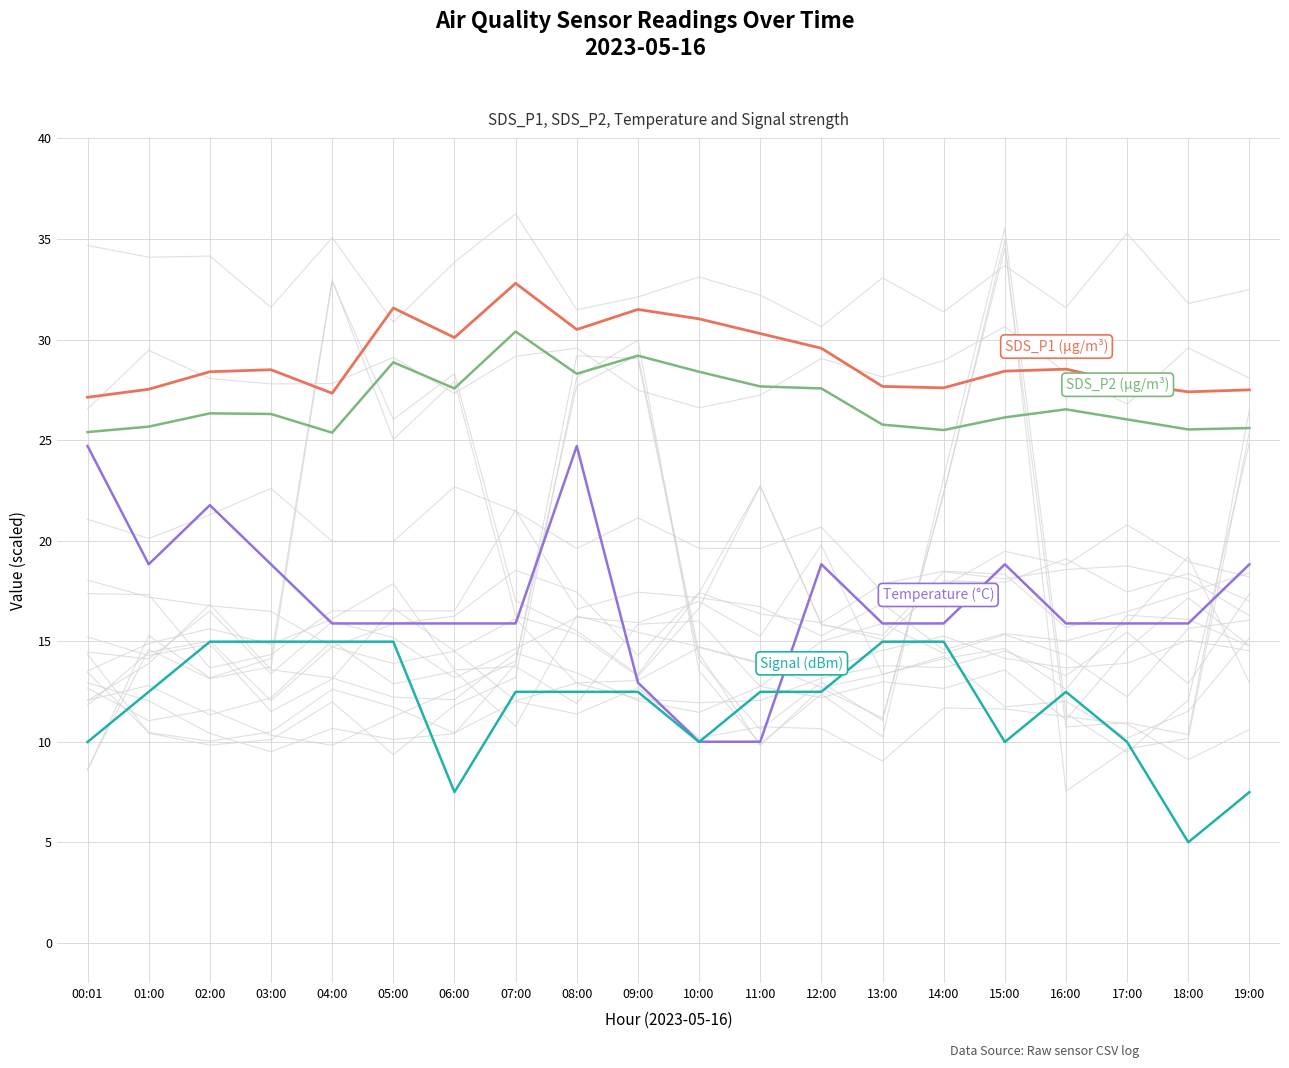

List the series in order of their peak value, highest first.

SDS_P1, SDS_P2, Temp, Signal